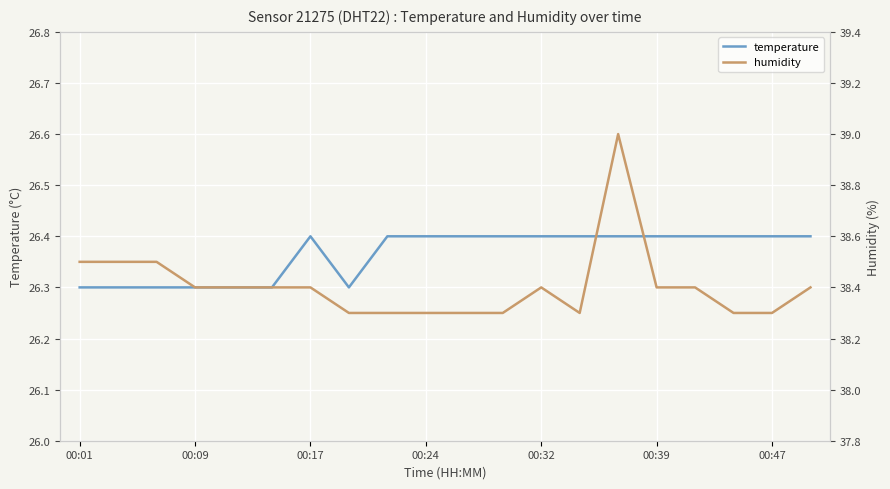

True or false: temperature has a value of 38.8 at 00:09.

False